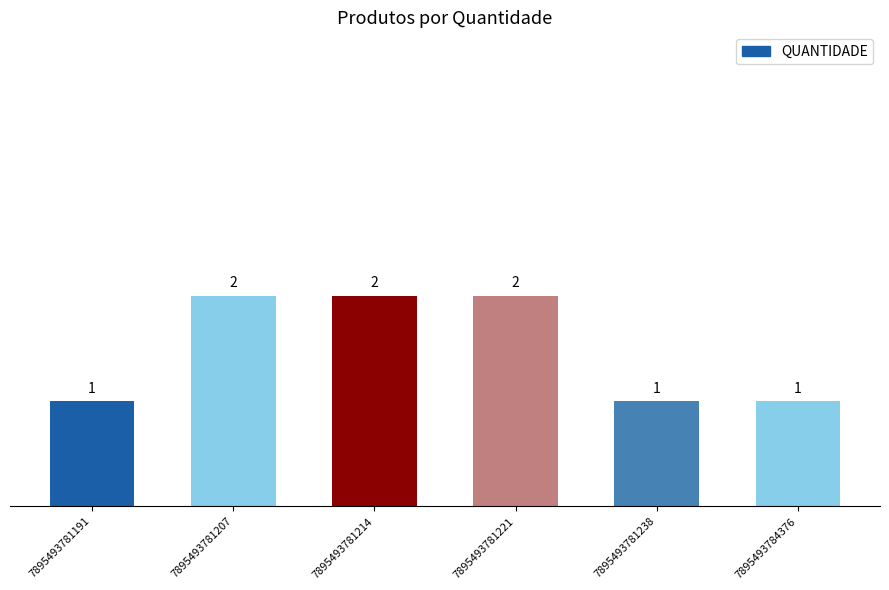

The chart shows a value of 2 at 7895493781207. True or false?

True